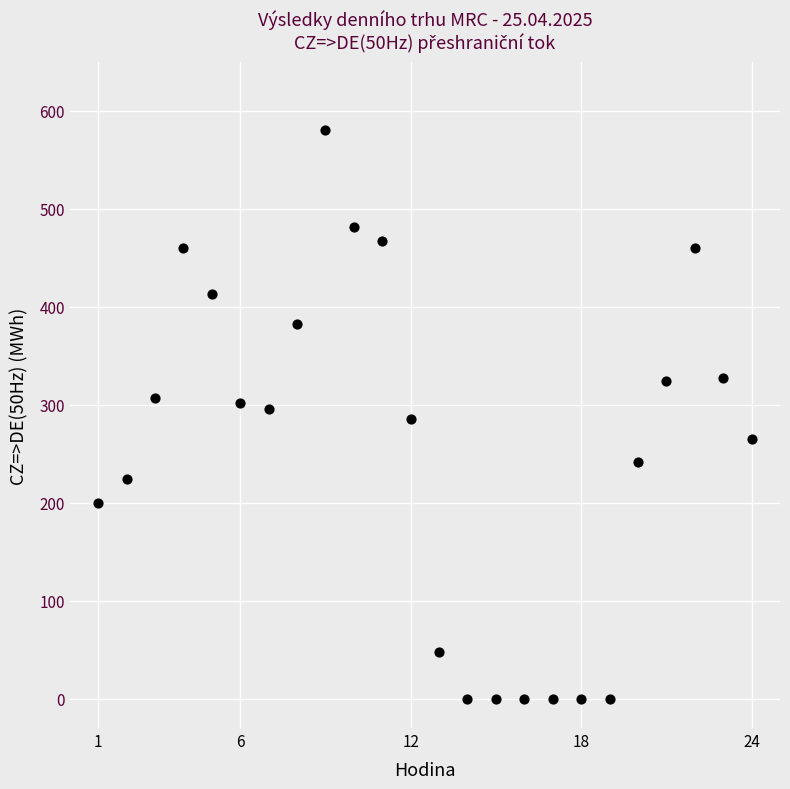

What is the range of X values (max minus min)?

23.0